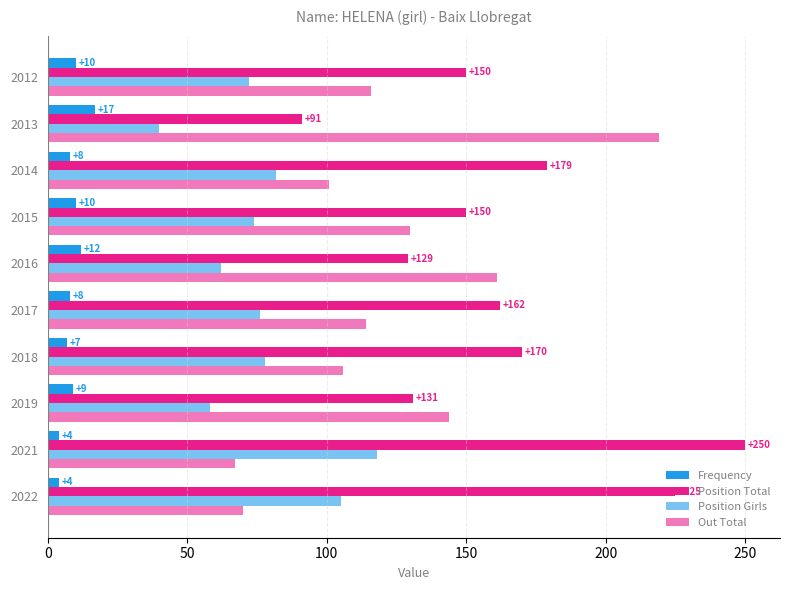

What is the sum of all Frequency values?

89